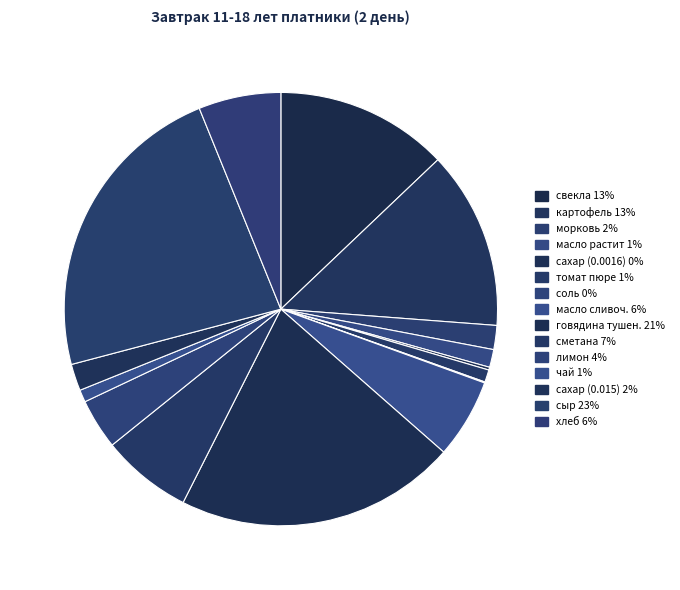

The говядина тушен. slice represents 21% of the pie. True or false?

True